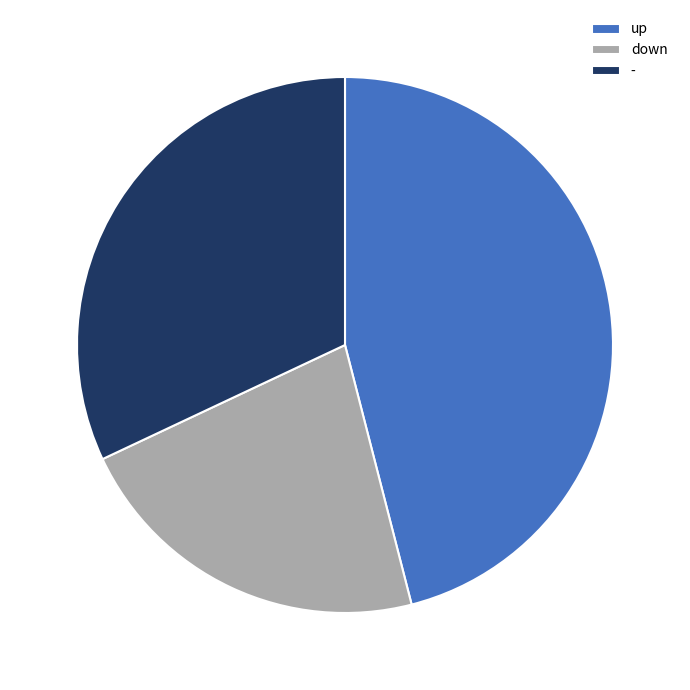

What is the largest slice in the pie chart?

up